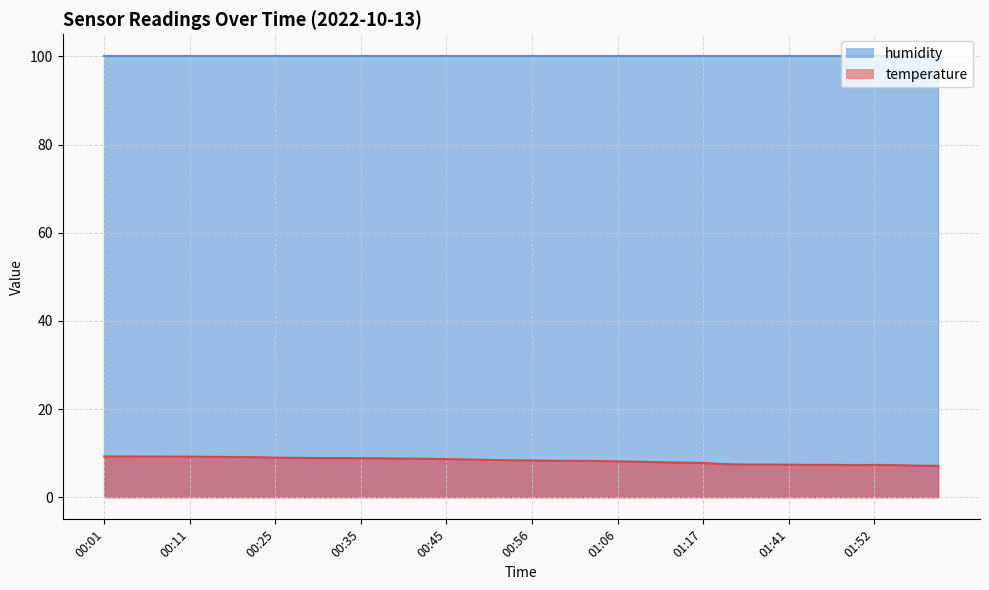

What is the change in value from 01:14 to 01:49?

-0.5